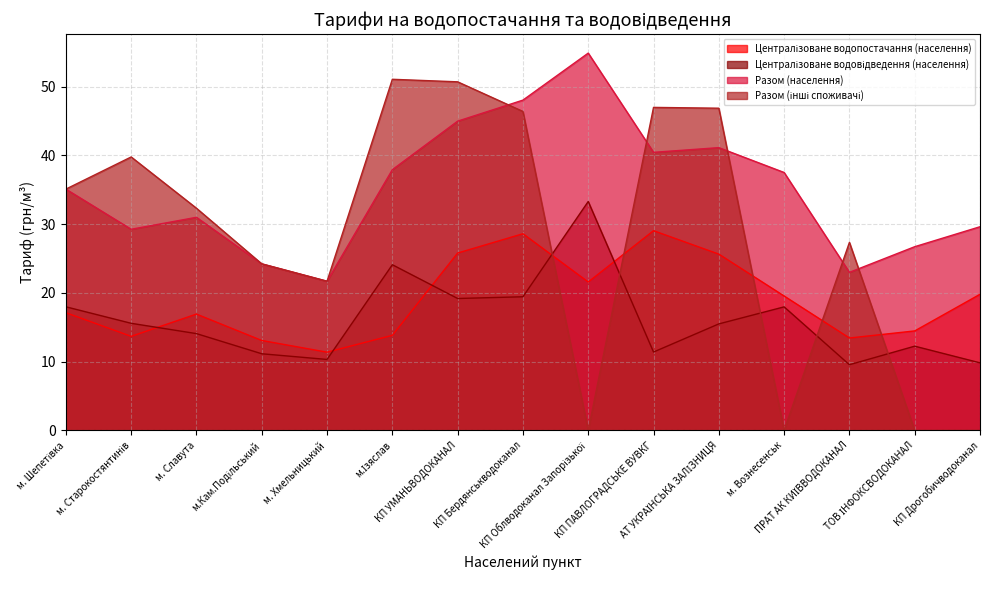

How many lines are shown in the chart?

4